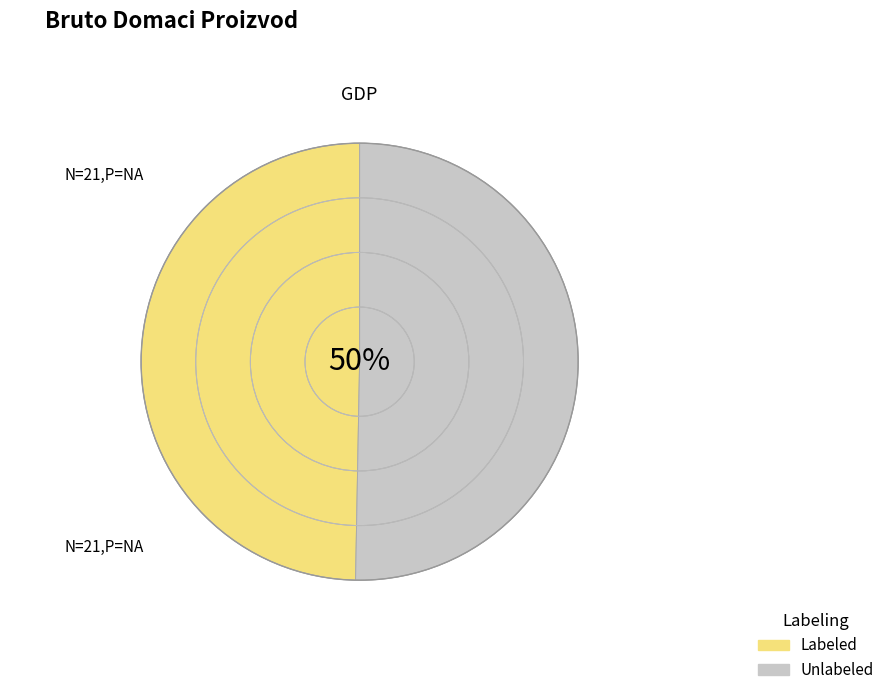

To the nearest percent, what is the average slice percentage?

50%